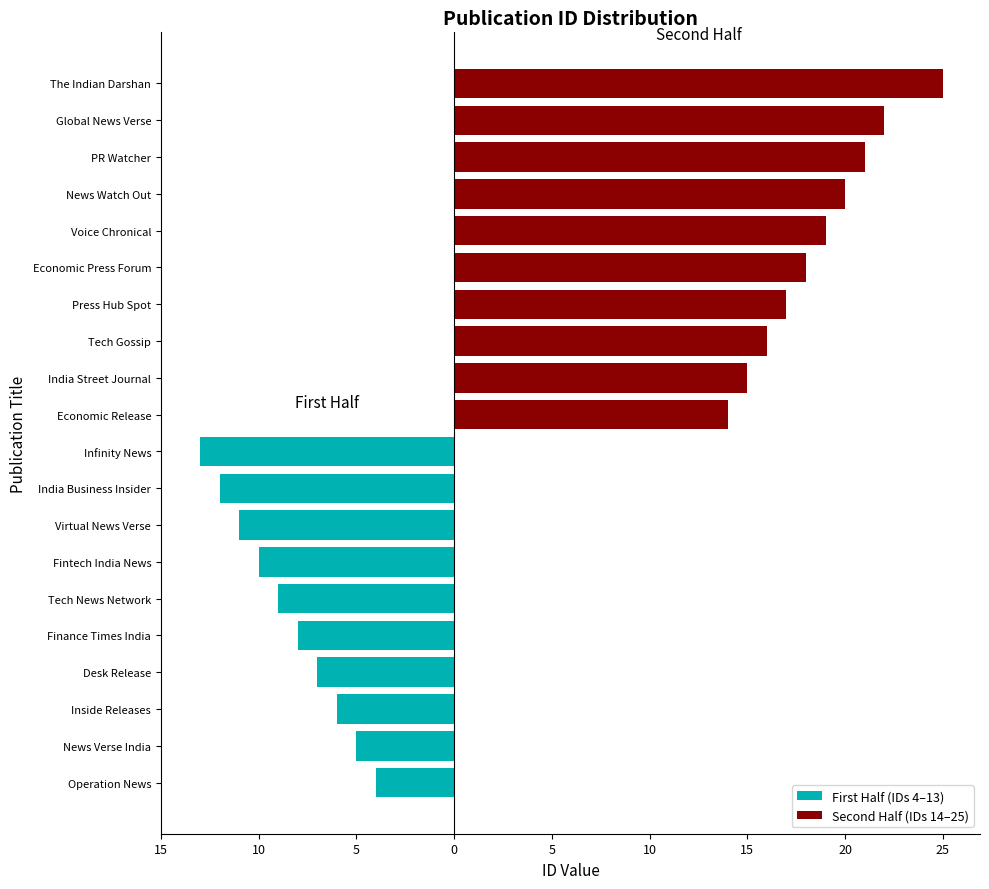

What is the total value across all series at 5?

10